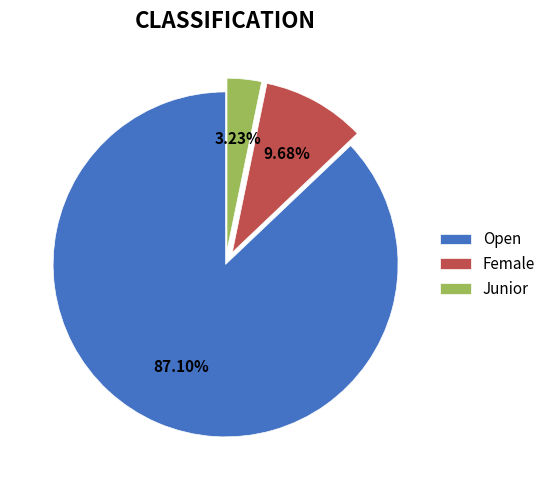

Which category has the biggest portion of the pie?

Open